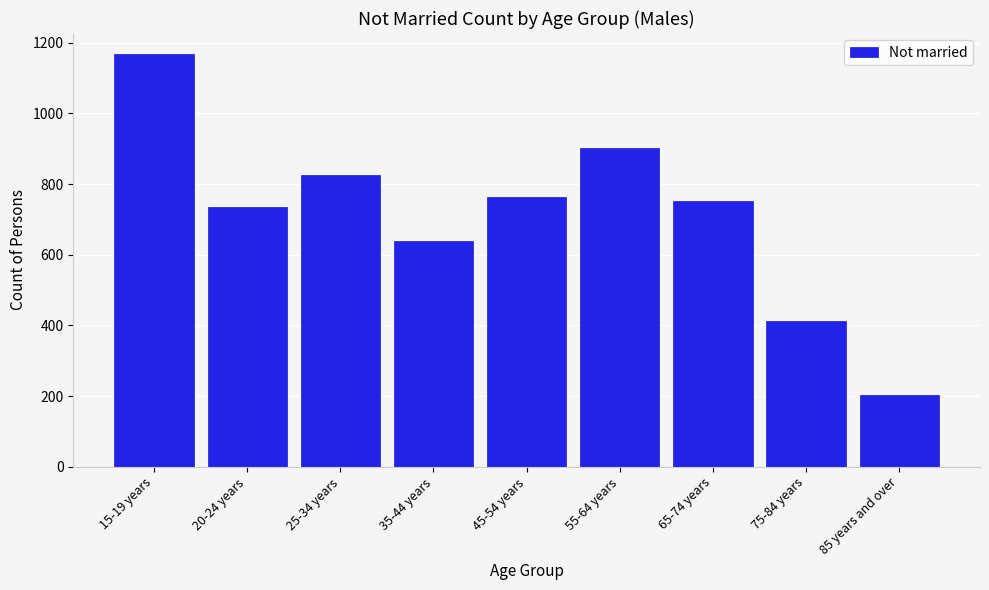

Reading left to right, extract all data points from this chart.

1169	735	826	638	763	903	751	413	203